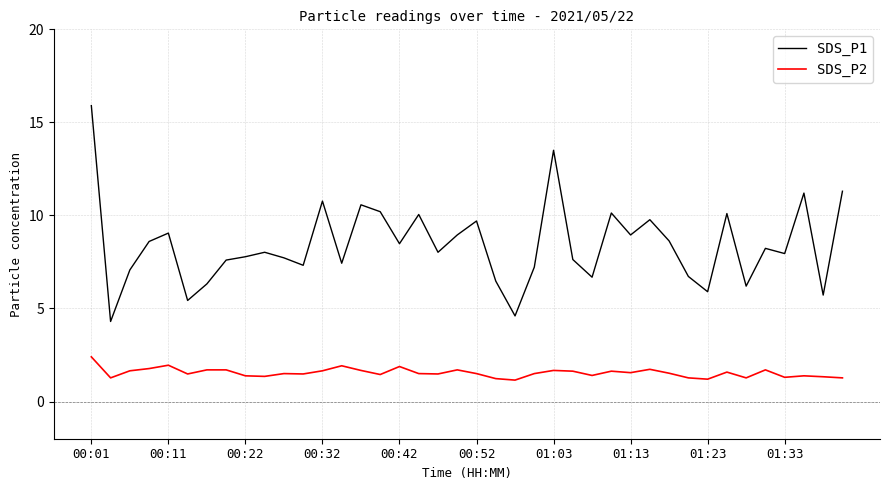

How many interior local peaks does the SDS_P1 series have?

12